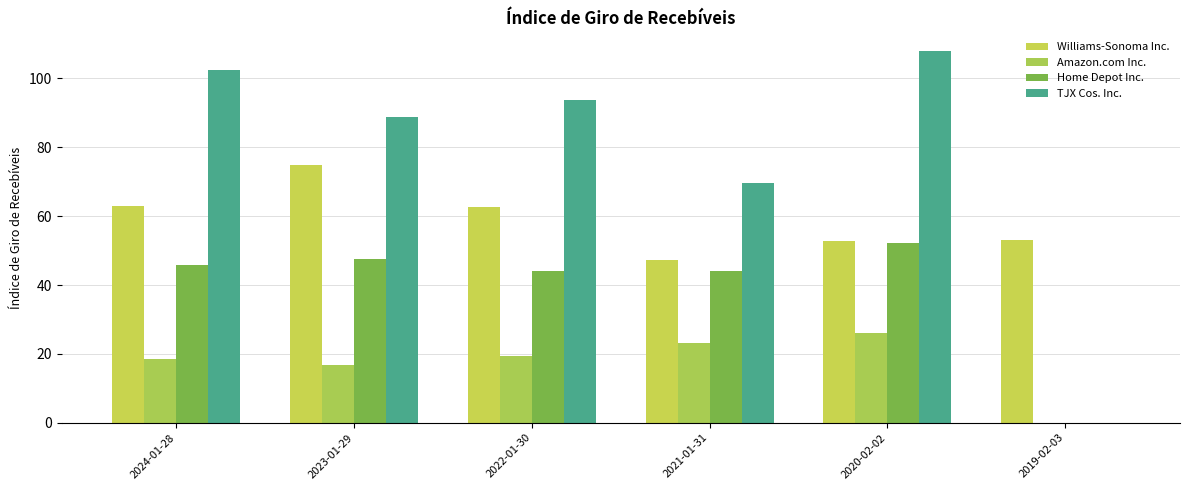

What is the value of the Amazon.com Inc. bar at the 3rd from the left?

19.3